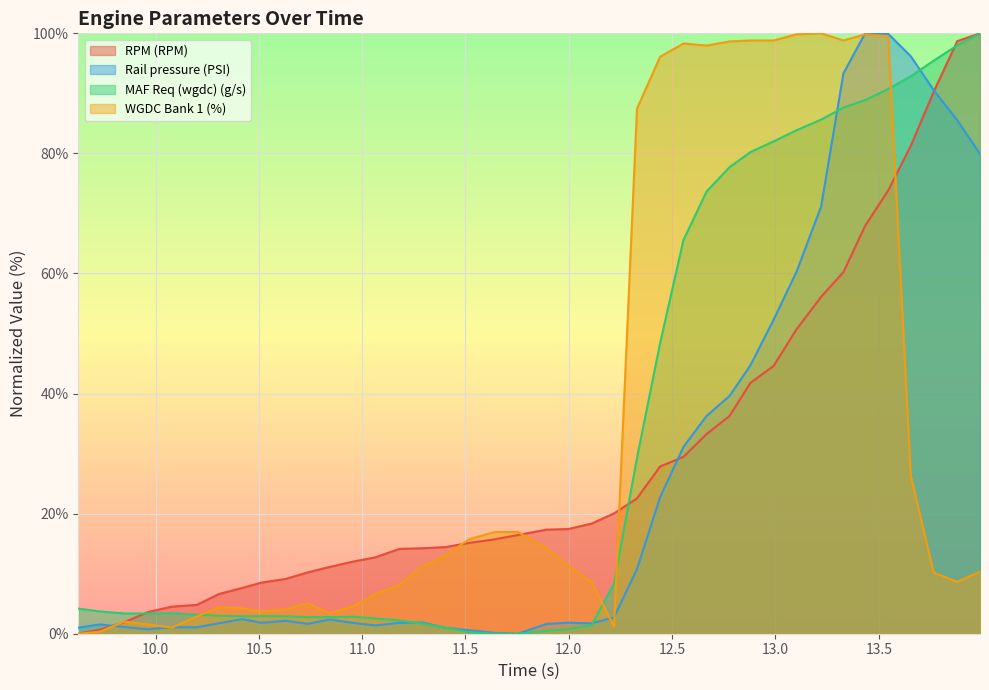

What is the greatest value displayed?

100.0